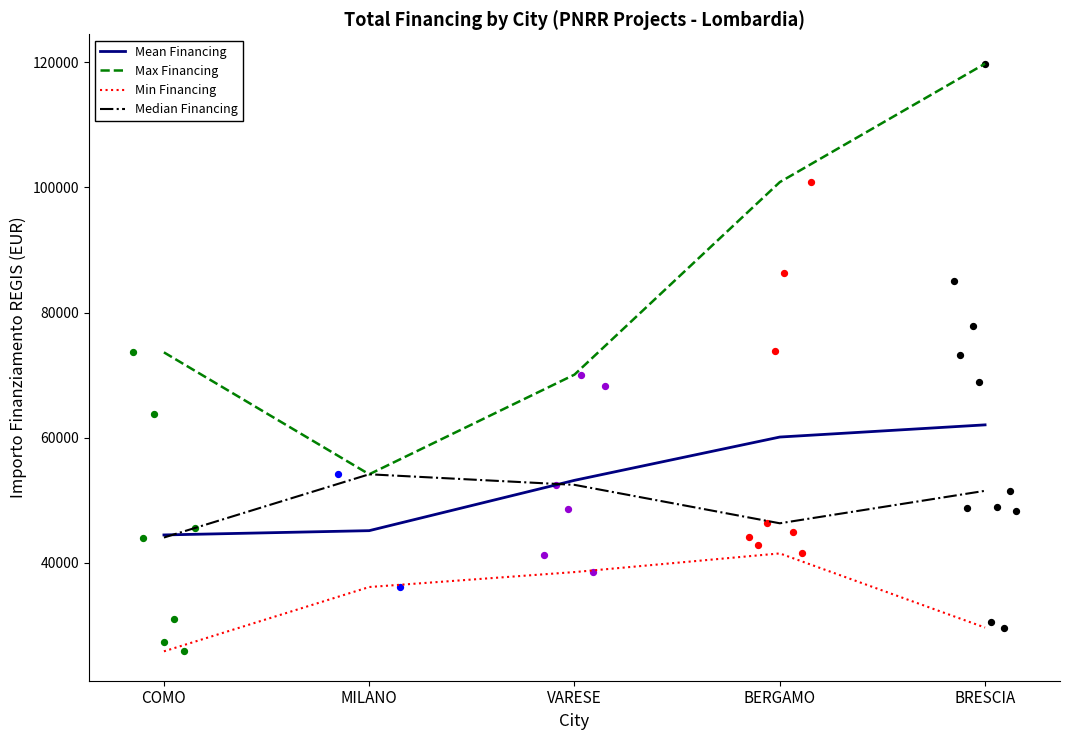

Which series has the largest Y range (max minus min)?

Max Financing